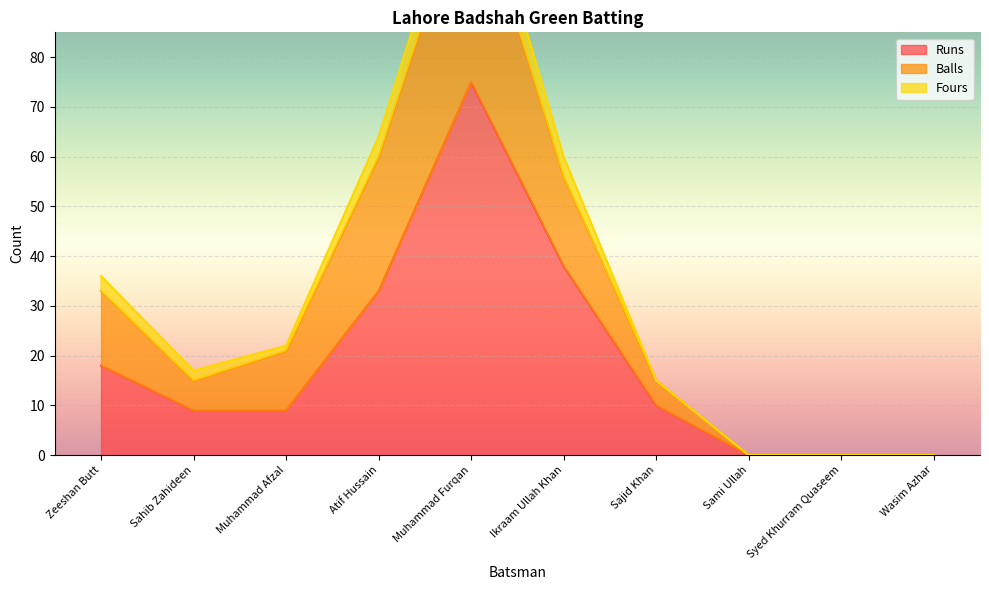

The Runs series shows 75 at Muhammad Furqan. True or false?

True